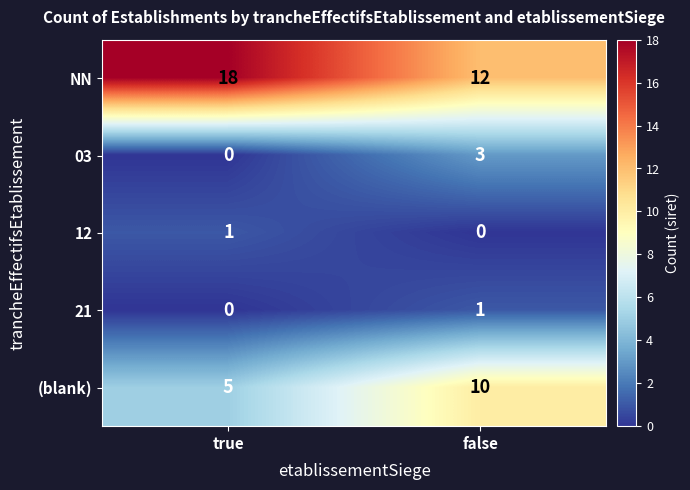

What is the sum of all 03 values?

3